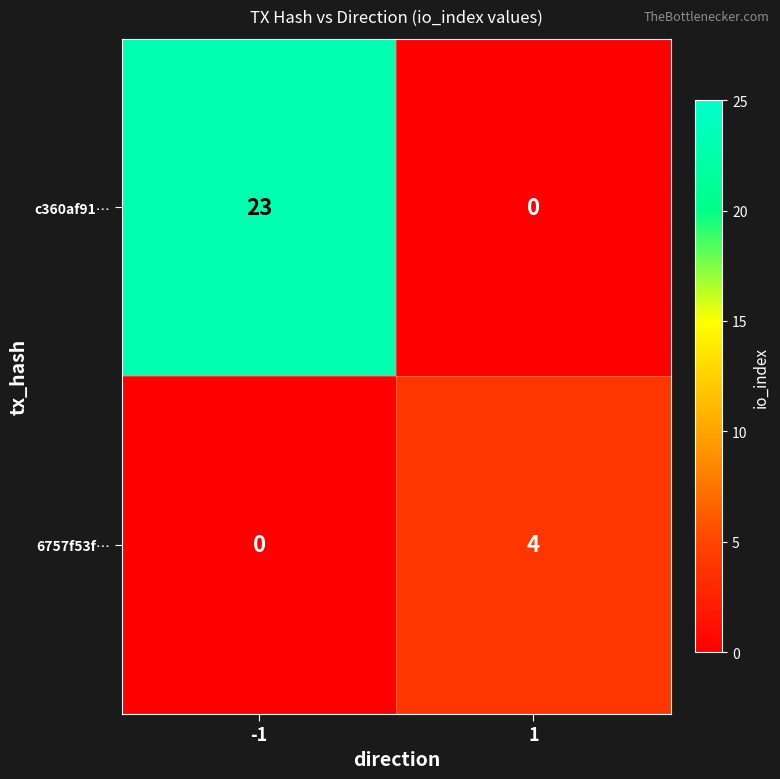

What is the total value across all series at 1?

4